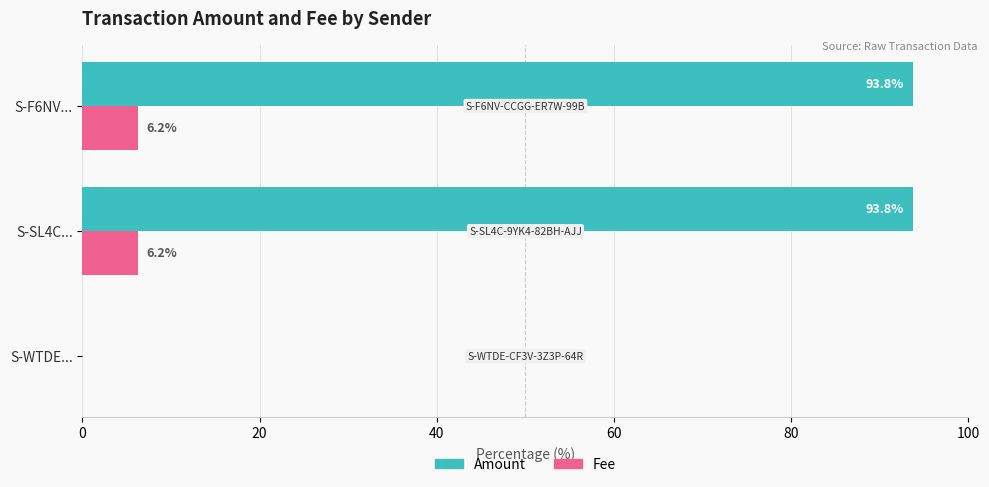

What is the maximum value shown in the chart?

93.8